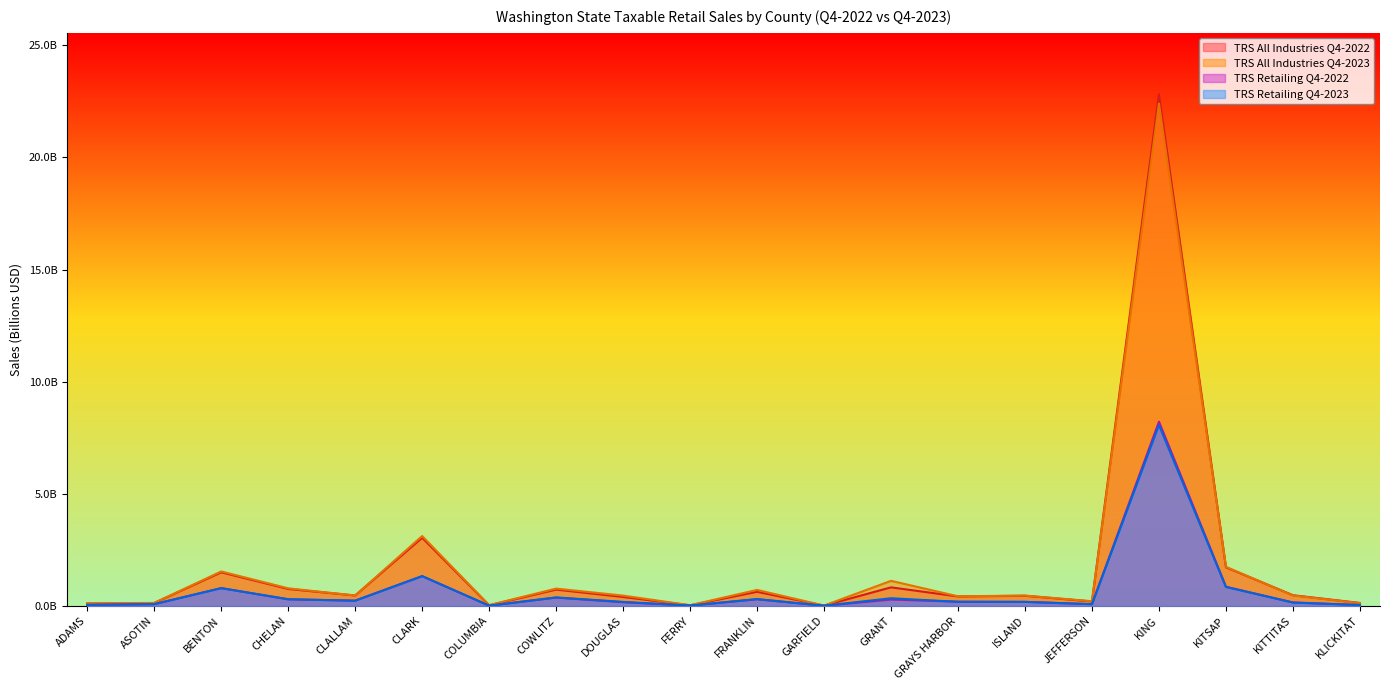

Reading right to left, transcribe all the data shown in this chart.

TRS All Industries Q4-2022: 0.1	0.5	1.7	22.8	0.2	0.4	0.4	0.8	0.0	0.6	0.0	0.4	0.7	0.0	3.0	0.5	0.8	1.5	0.1	0.1
TRS All Industries Q4-2023: 0.1	0.5	1.7	22.4	0.2	0.5	0.4	1.1	0.0	0.7	0.0	0.5	0.8	0.0	3.1	0.5	0.8	1.5	0.1	0.1
TRS Retailing Q4-2022: 0.0	0.2	0.9	8.2	0.1	0.2	0.2	0.3	0.0	0.3	0.0	0.2	0.4	0.0	1.3	0.2	0.3	0.8	0.1	0.0
TRS Retailing Q4-2023: 0.0	0.1	0.8	8.1	0.1	0.2	0.2	0.3	0.0	0.3	0.0	0.2	0.4	0.0	1.3	0.2	0.3	0.8	0.1	0.0